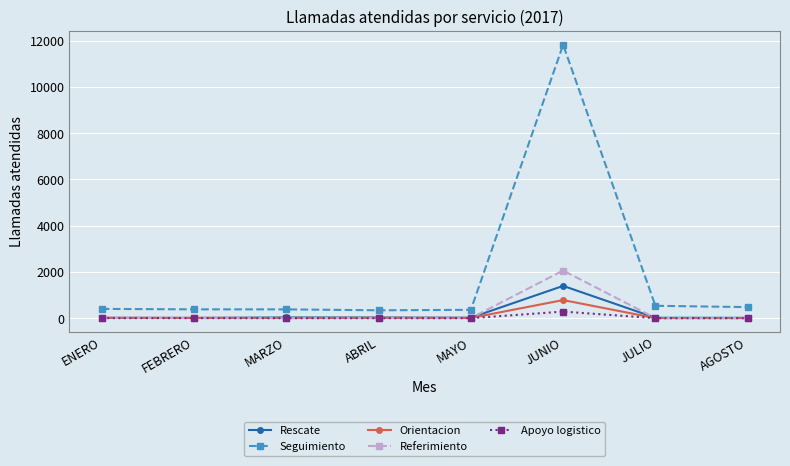

The value of Rescate at JUNIO is 2020. True or false?

False